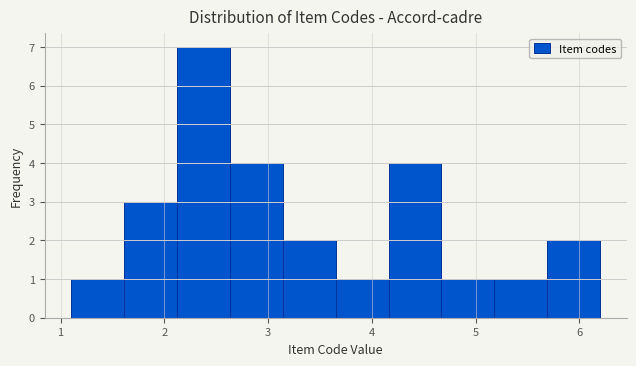

Reading left to right, list every bar in this chart as the range it spans on the x-axis followed by its height. Neither the bar edges nor the heights are printed on the chart, so give them approximately, as read against the axes.

1.10 to 1.61: 1
1.61 to 2.12: 3
2.12 to 2.63: 7
2.63 to 3.14: 4
3.14 to 3.65: 2
3.65 to 4.16: 1
4.16 to 4.67: 4
4.67 to 5.18: 1
5.18 to 5.69: 1
5.69 to 6.20: 2